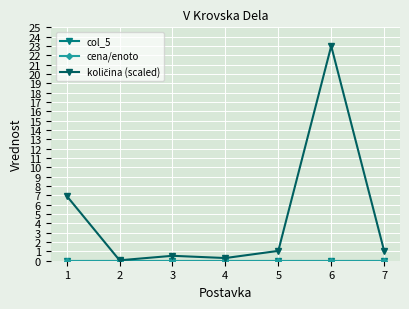

Rank the series at 1 from lowest to highest value.

col_5, cena/enoto, količina (scaled)